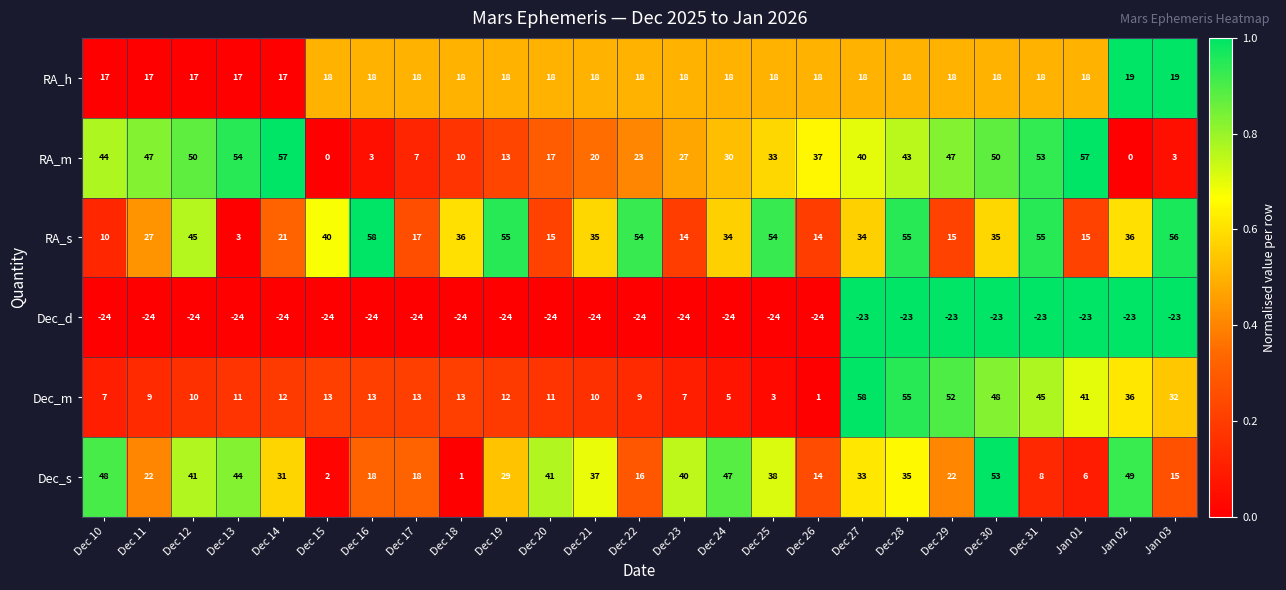

Which series has the widest spread of values?

RA_m